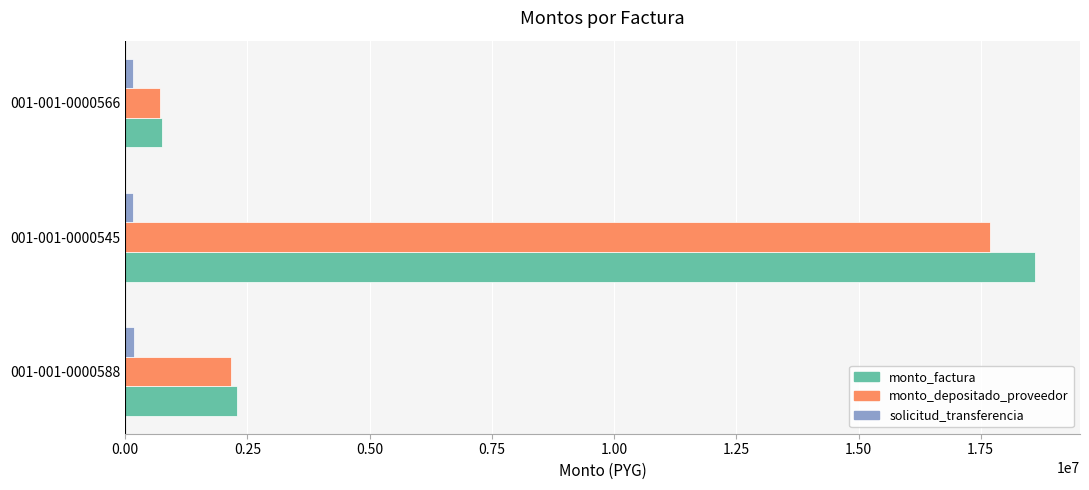

Rank the categories by monto_depositado_proveedor value from highest to lowest.

001-001-0000545, 001-001-0000588, 001-001-0000566